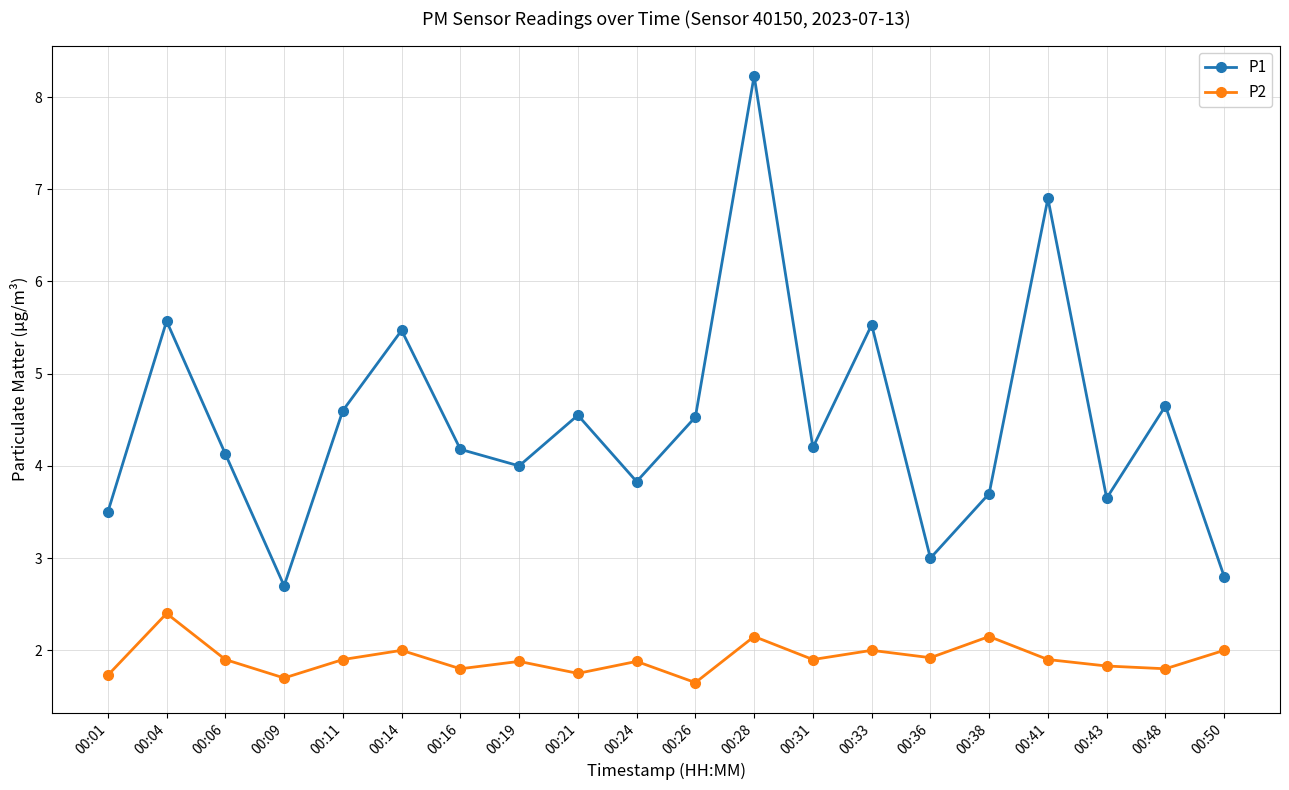

Which series has the widest spread of values?

P1